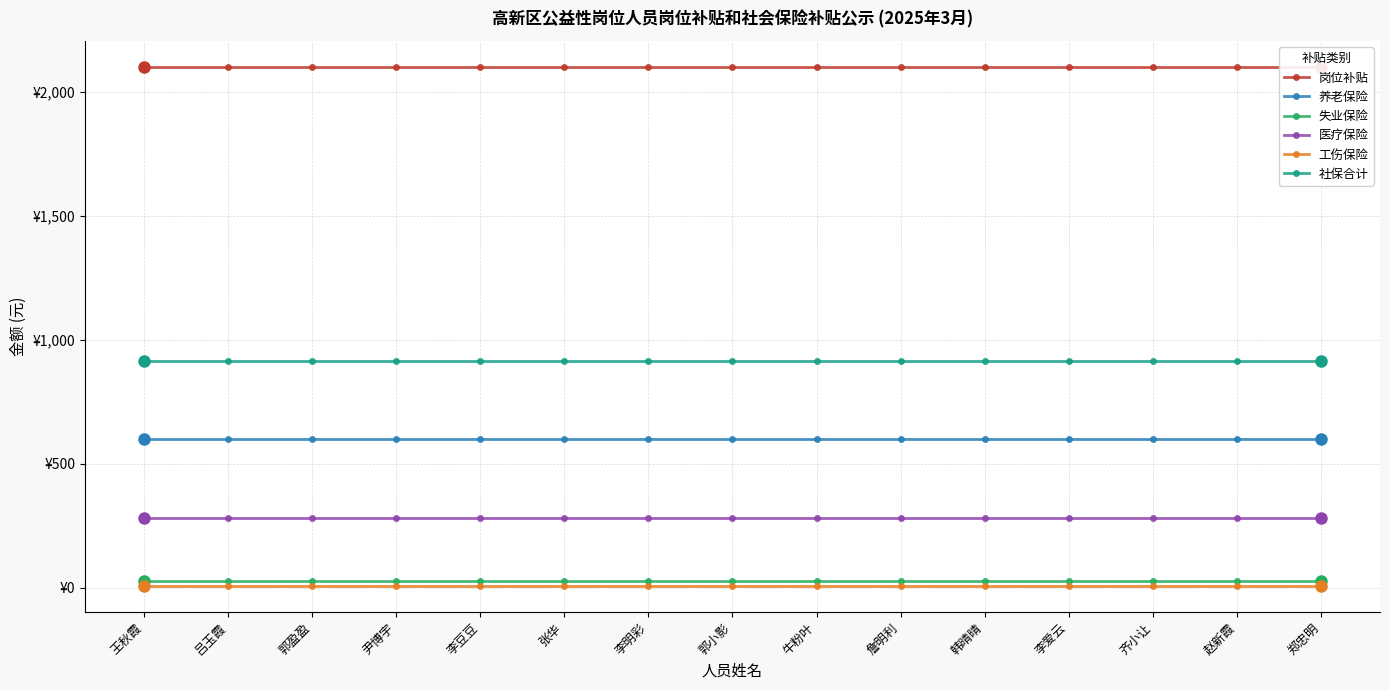

What is the sum of all 失业保险 values?

394.3